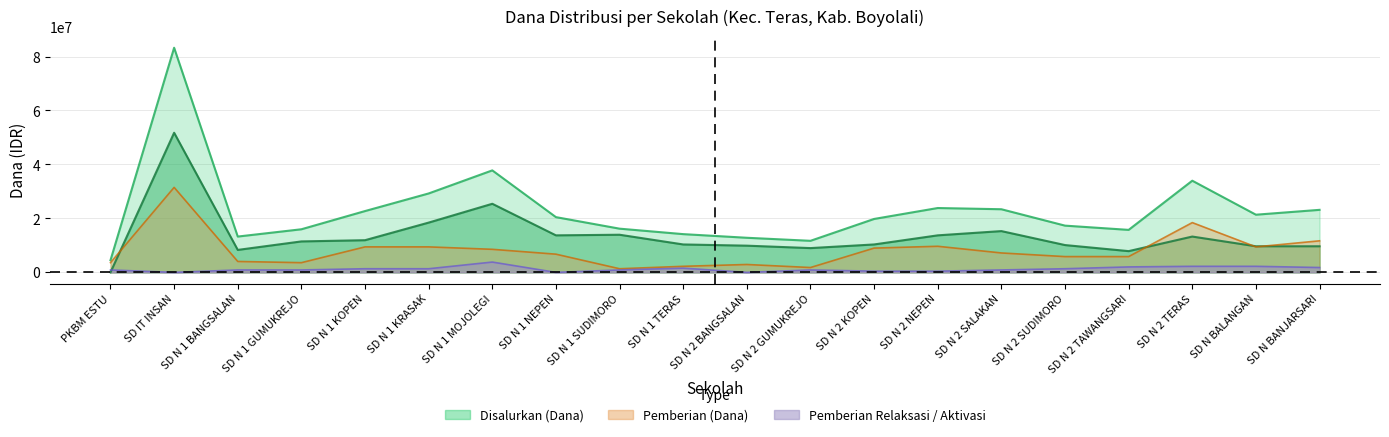

What is the greatest value displayed?

83250000